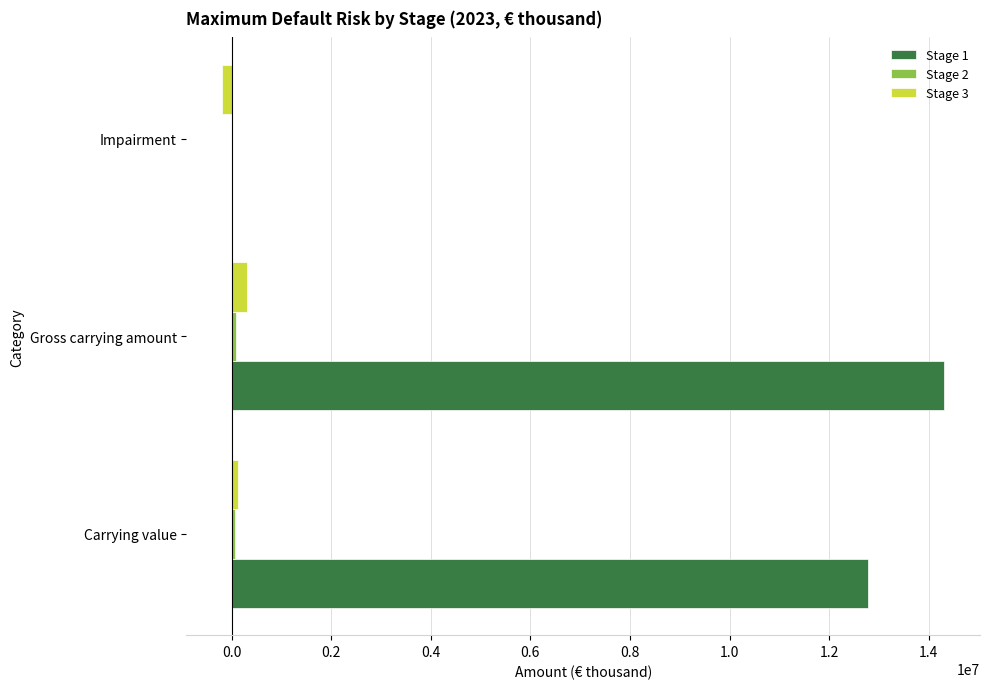

Is it true that Stage 1 equals 9072837 at Gross carrying amount?

False